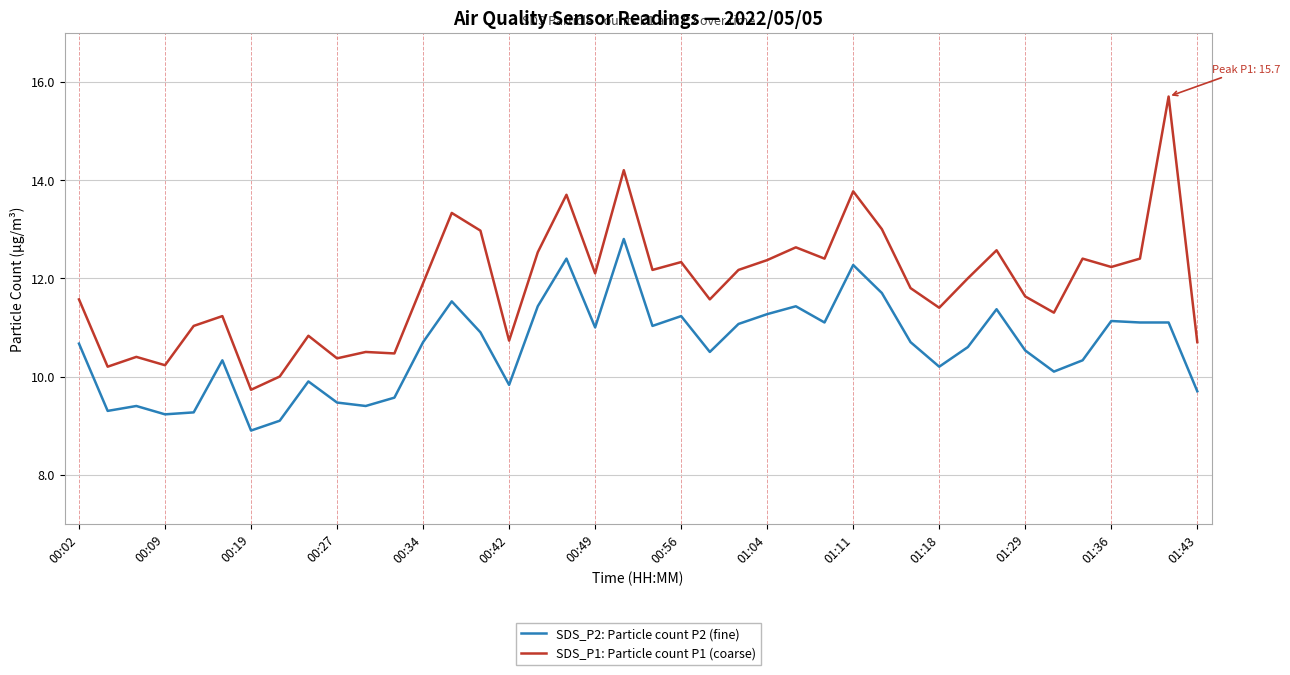

What is the highest value of the SDS_P1: Particle count P1 (coarse) series?

15.7